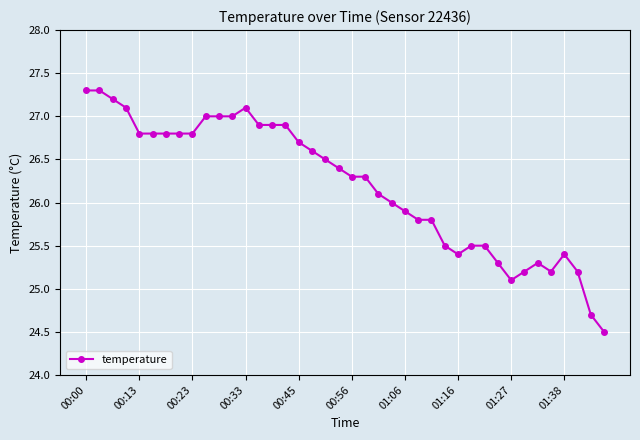

What is the sum of all values?

1047.9